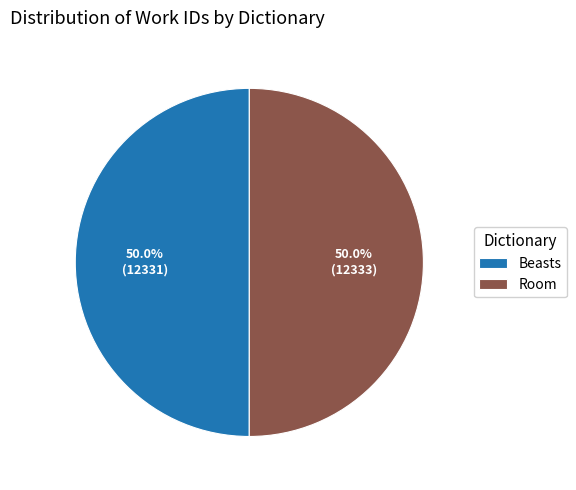

Approximately how many times larger is the value at Room compared to Beasts?

1.0